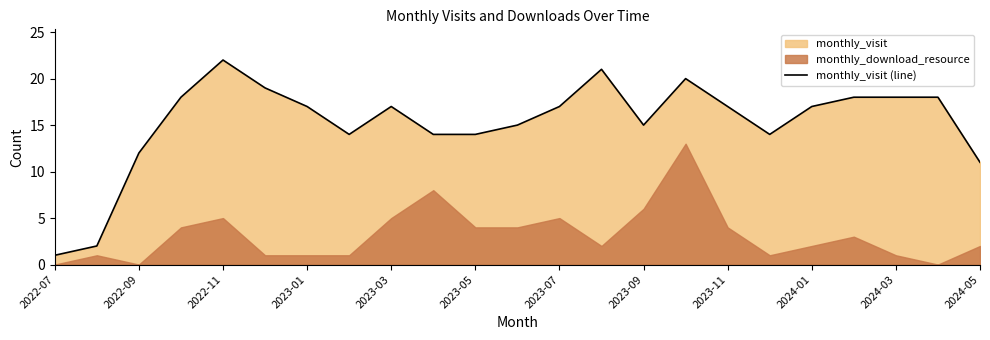

How many lines are shown in the chart?

1